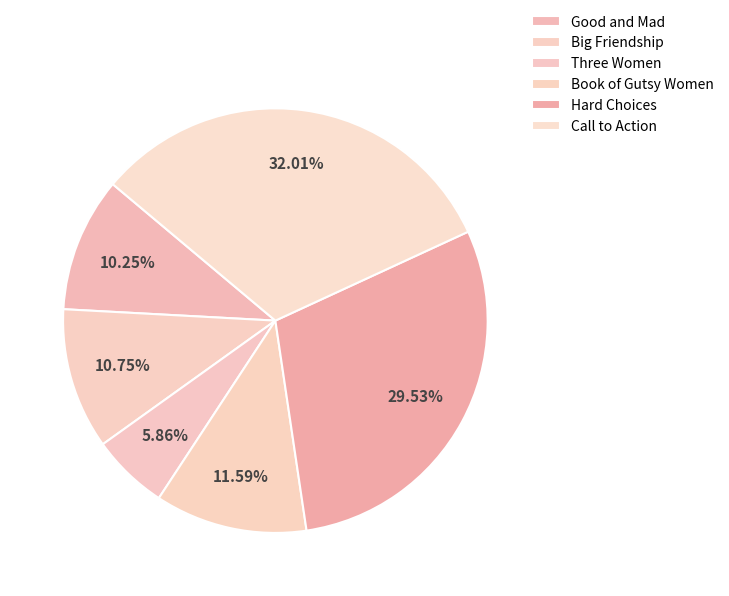

What percentage is NOT represented by Hard Choices?

70.5%